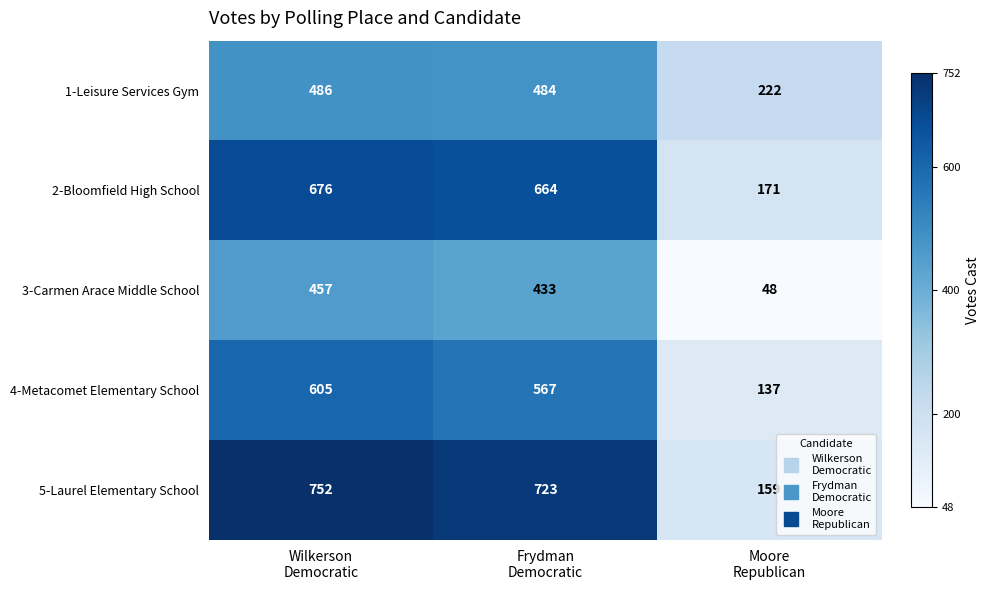

Which series has the largest total across all categories?

5-Laurel Elementary School